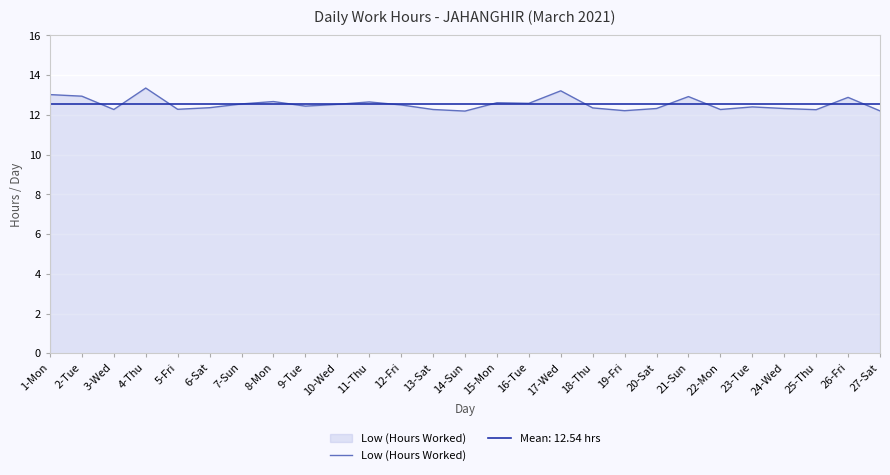

List the series in order of their peak value, lowest first.

Mean: 12.54 hrs, Low (Hours Worked)